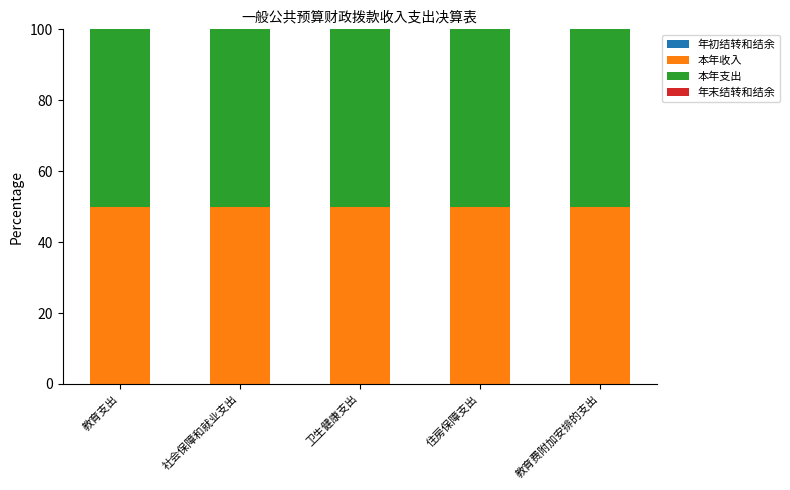

Which series has the largest total across all categories?

本年收入